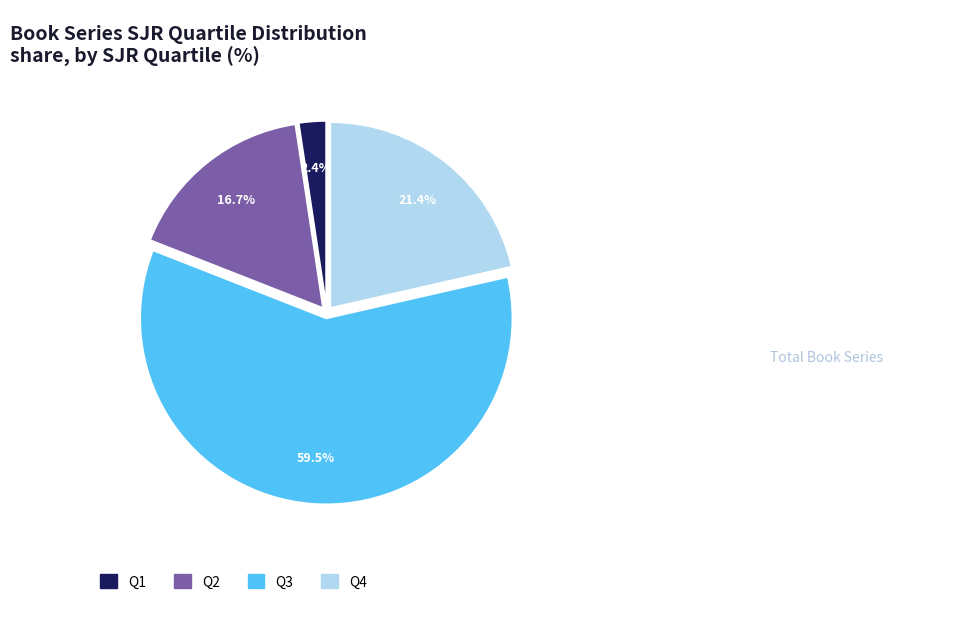

Does Q1 represent more than half of the total?

No